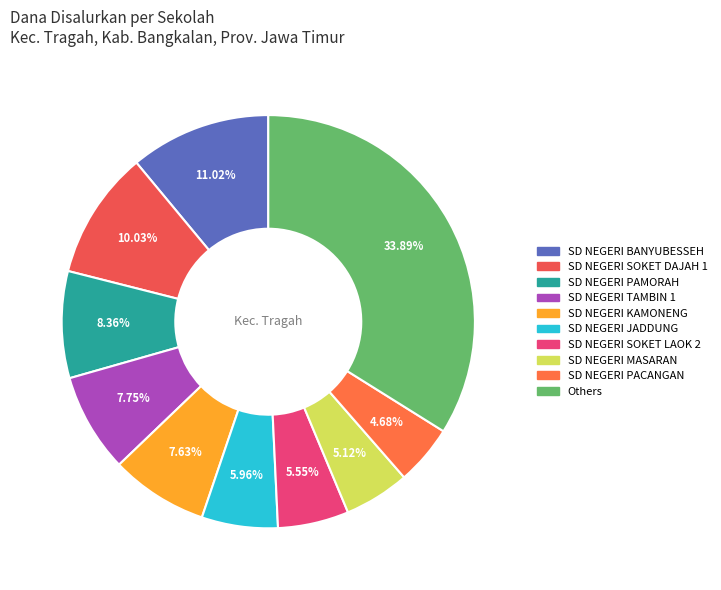

Is there a majority slice in this chart?

No